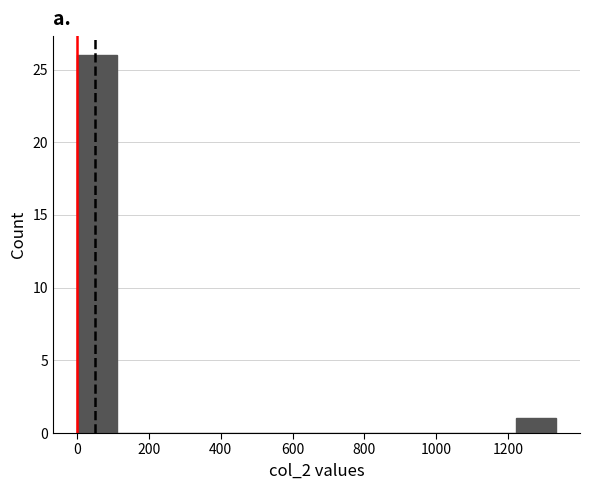

Which range on the x-axis has the tallest bar?

0 to 120